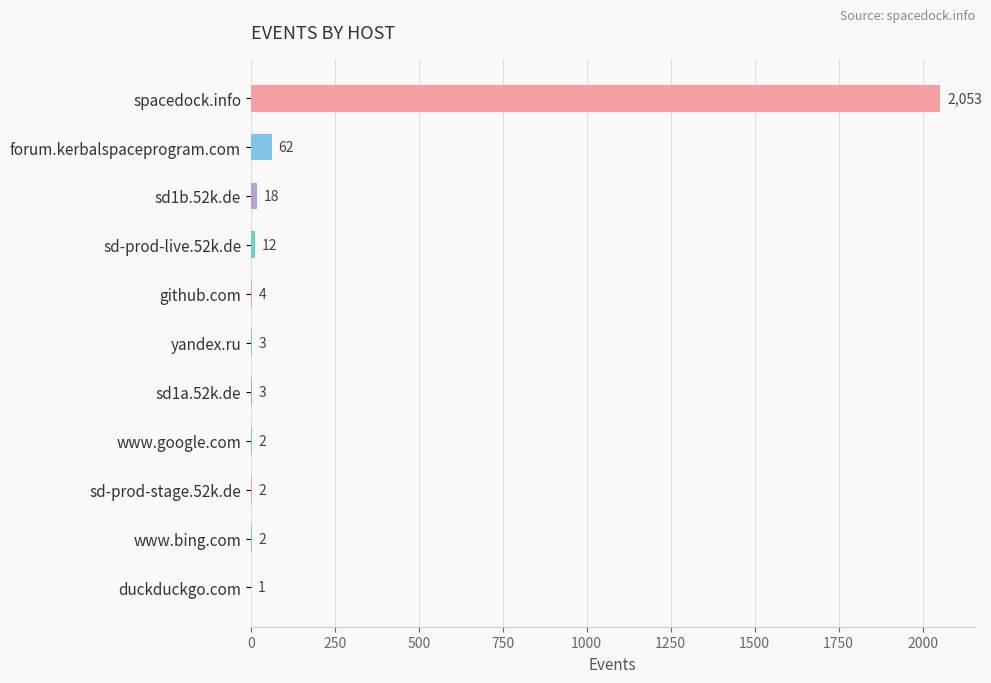

Reading top to bottom, what are all the values shown in this chart?

spacedock.info=2053	forum.kerbalspaceprogram.com=62	sd1b.52k.de=18	sd-prod-live.52k.de=12	github.com=4	yandex.ru=3	sd1a.52k.de=3	www.google.com=2	sd-prod-stage.52k.de=2	www.bing.com=2	duckduckgo.com=1